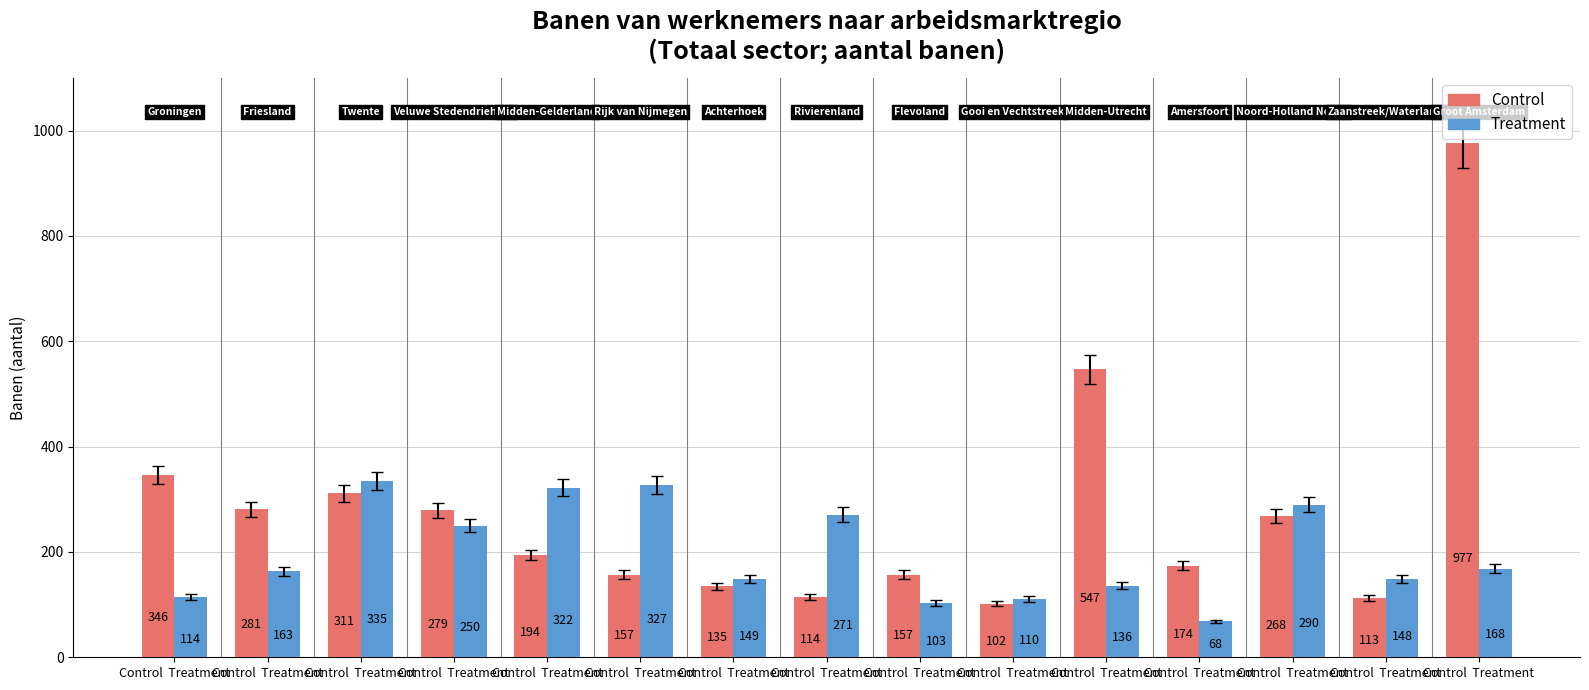

What are all the series names shown in the legend?

Control, Treatment